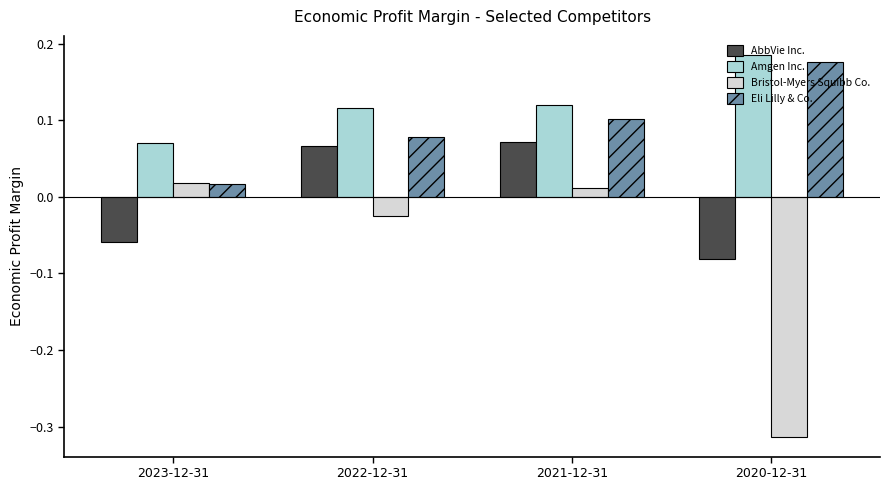

How many data points in Bristol-Myers Squibb Co. are less than 0?

2